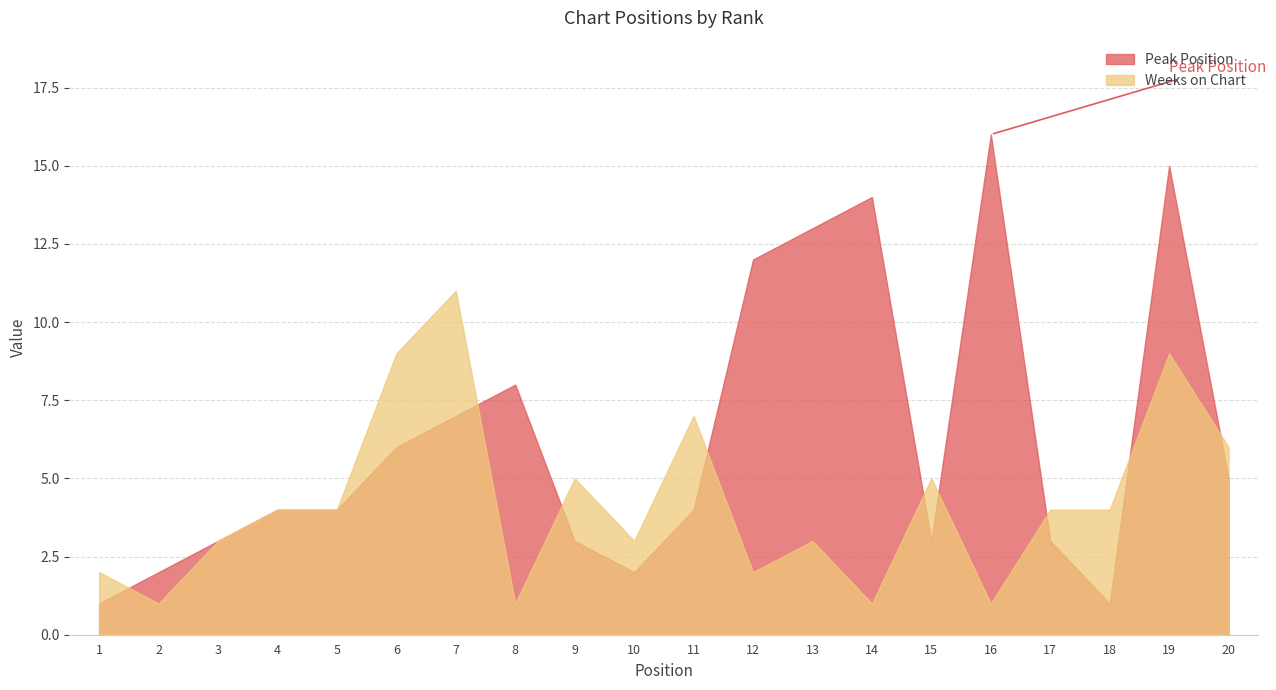

What is the maximum value shown in the chart?

16